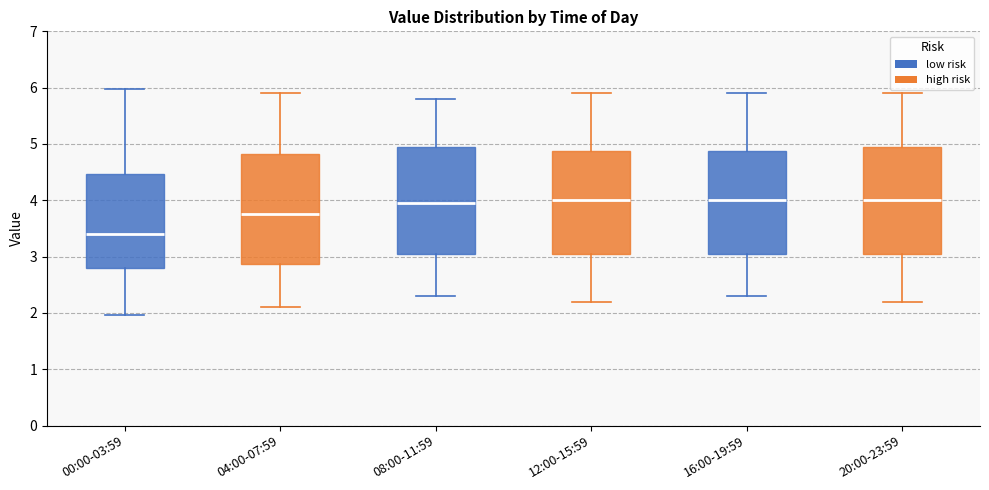

Which box has the lowest median line?

00:00-03:59